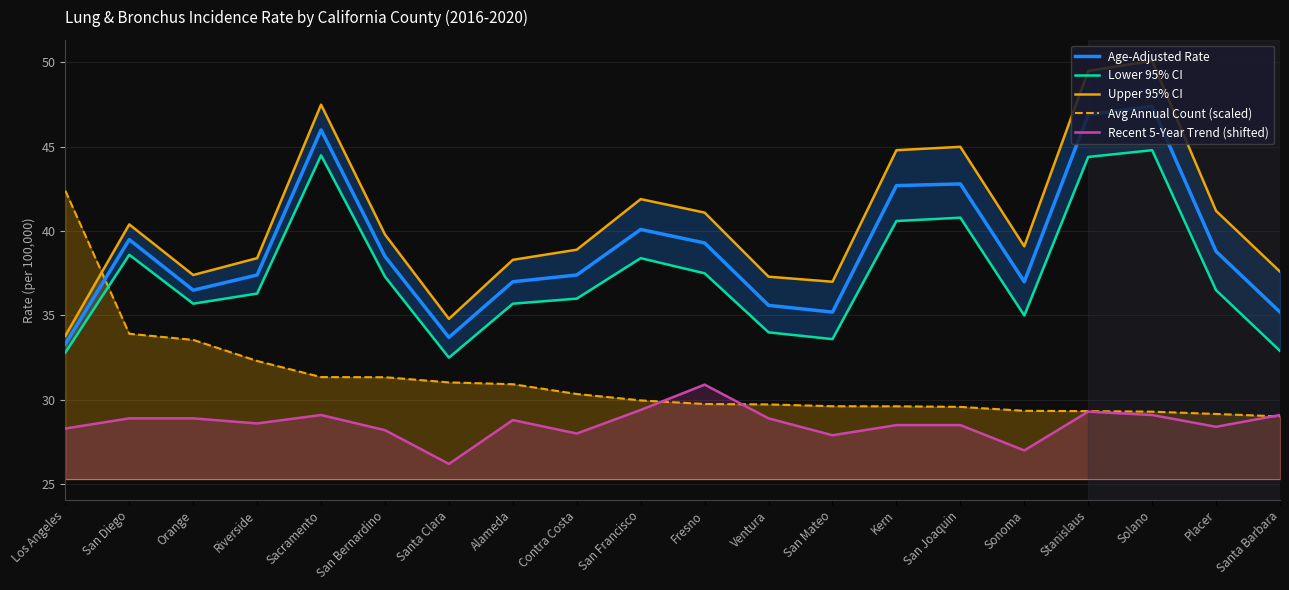

Rank the series by their maximum value, from highest to lowest.

Upper 95% CI, Age-Adjusted Rate, Lower 95% CI, Avg Annual Count (scaled), Recent 5-Year Trend (shifted)